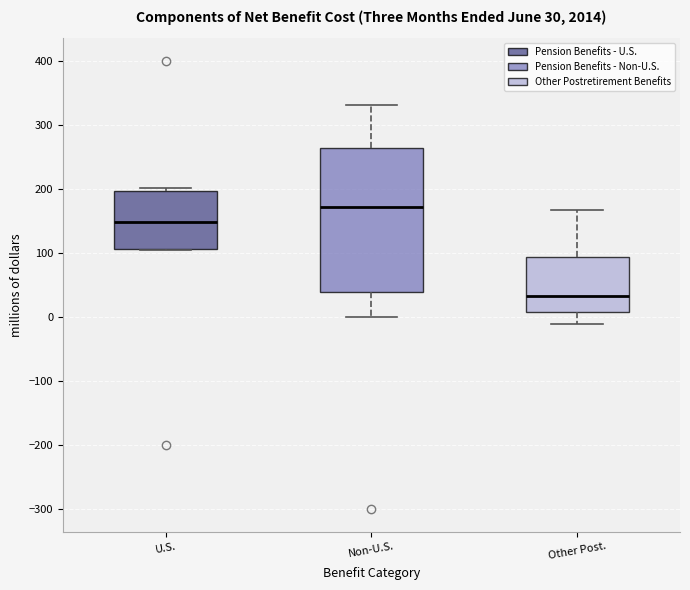

Comparing the boxes themselves (not the whiskers), which one is the tallest?

Non-U.S.